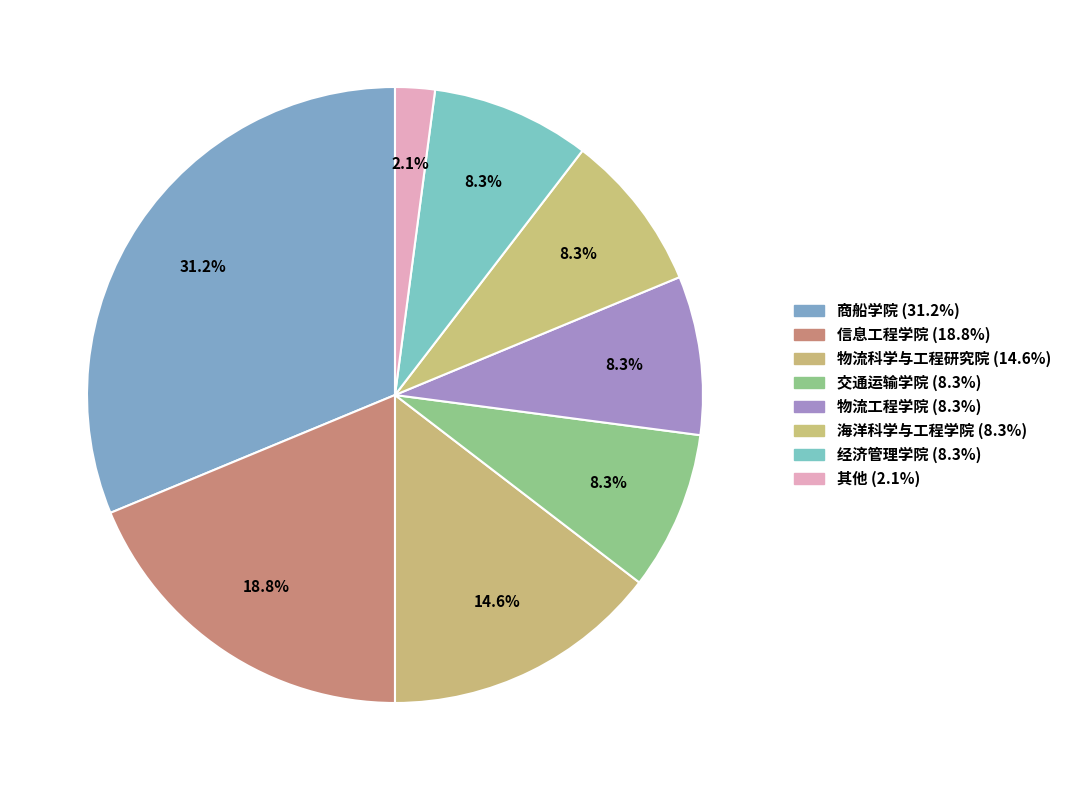

How many segments does this pie chart have?

8